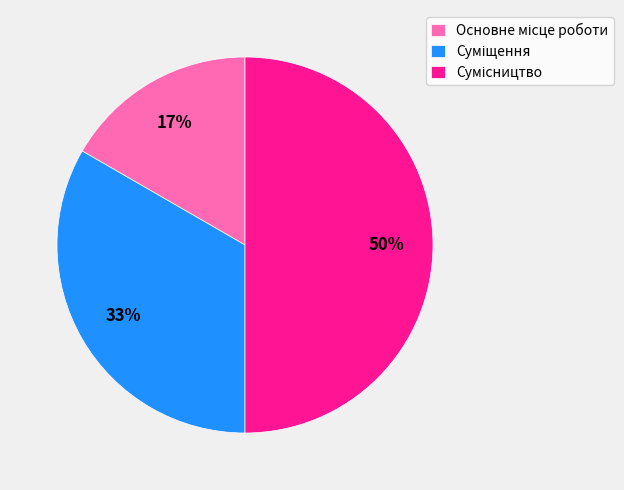

To the nearest percent, what is the difference between the largest and smallest slice percentages?

33%